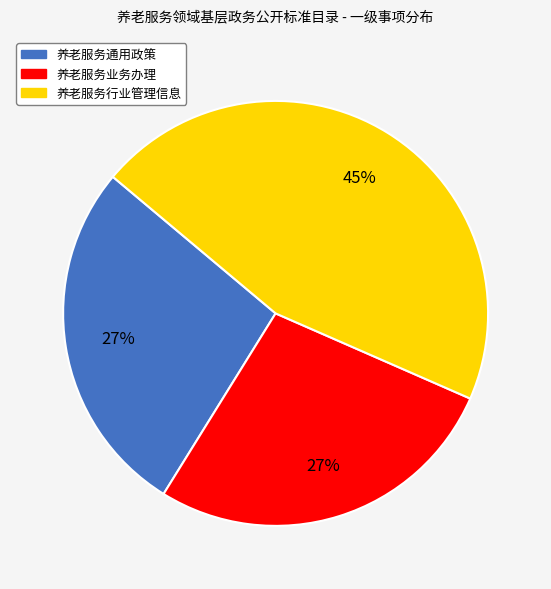

Which category has the biggest portion of the pie?

养老服务行业管理信息